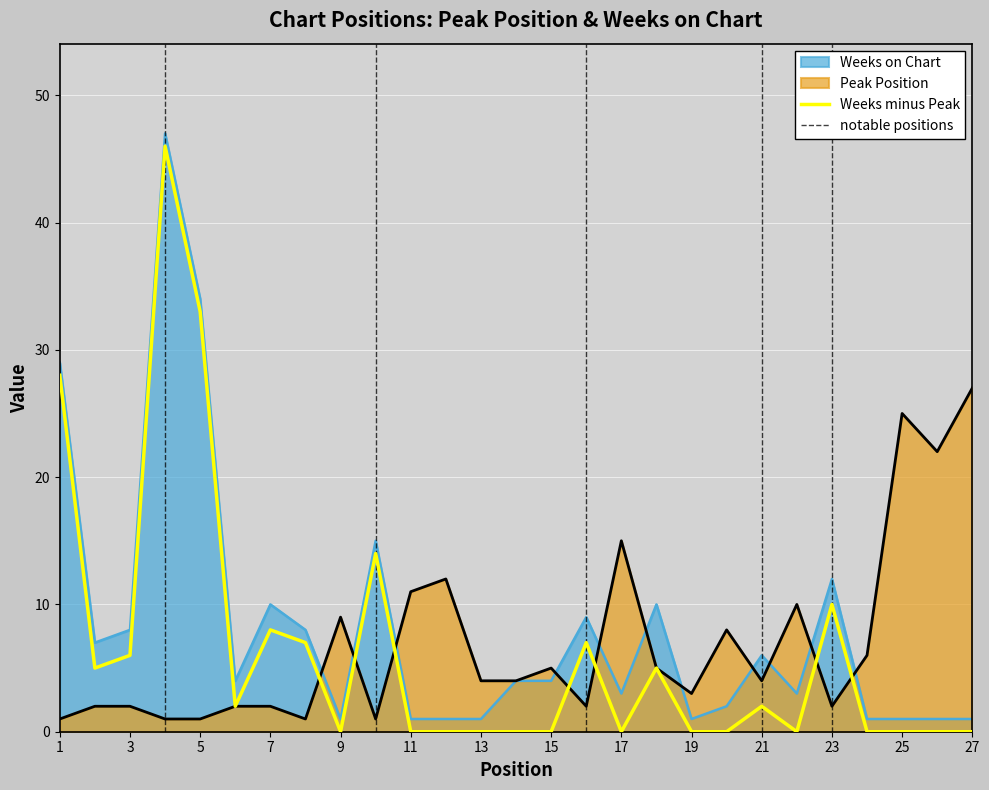

Reading left to right, transcribe all the data shown in this chart.

Peak Position: 1	2	2	1	1	2	2	1	9	1	11	12	4	4	5	2	15	5	3	8	4	10	2	6	25	22	27
Weeks on Chart: 29	7	8	47	34	4	10	8	1	15	1	1	1	4	4	9	3	10	1	2	6	3	12	1	1	1	1